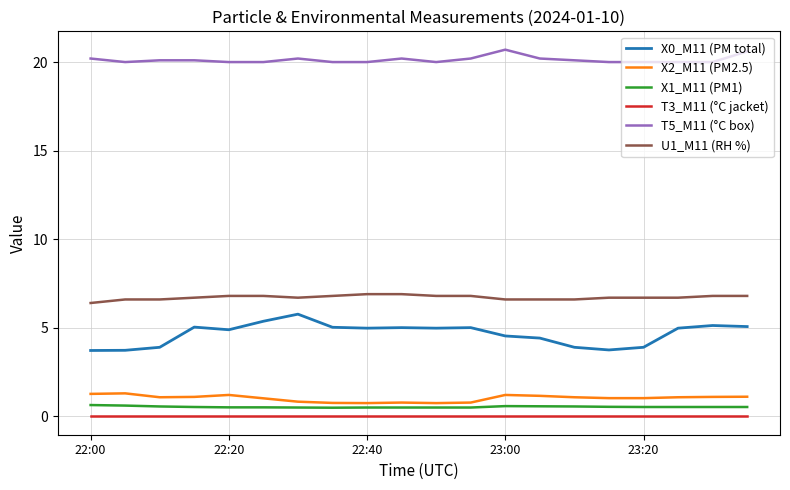

What is the greatest value displayed?

20.7